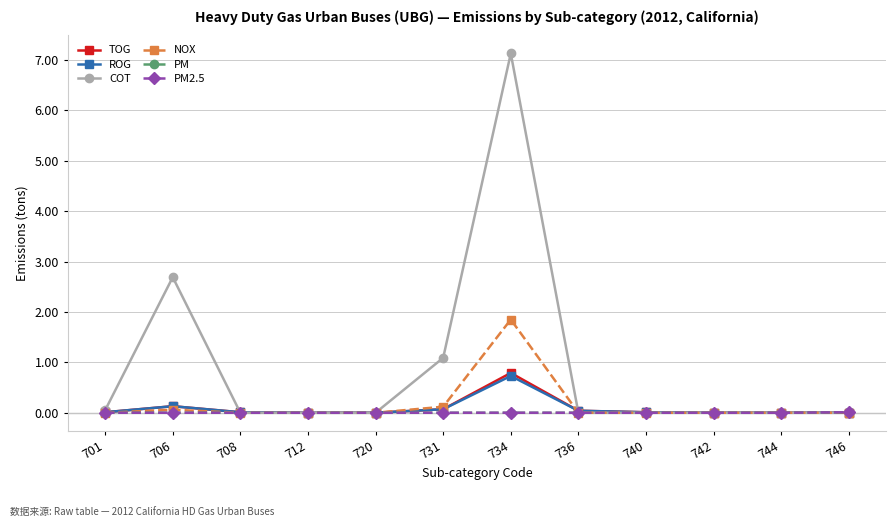

Where is COT nearest to the value 3?

706